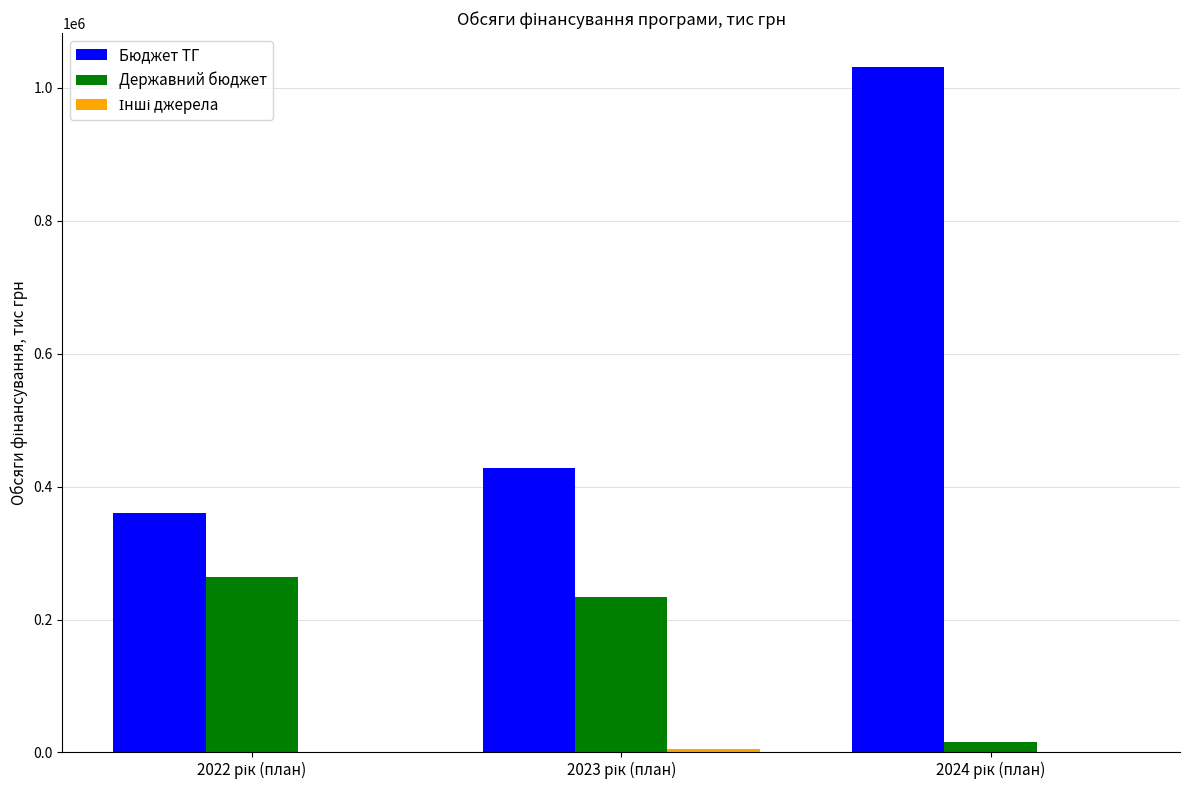

Are the bars grouped side by side (vs. stacked)?

Yes